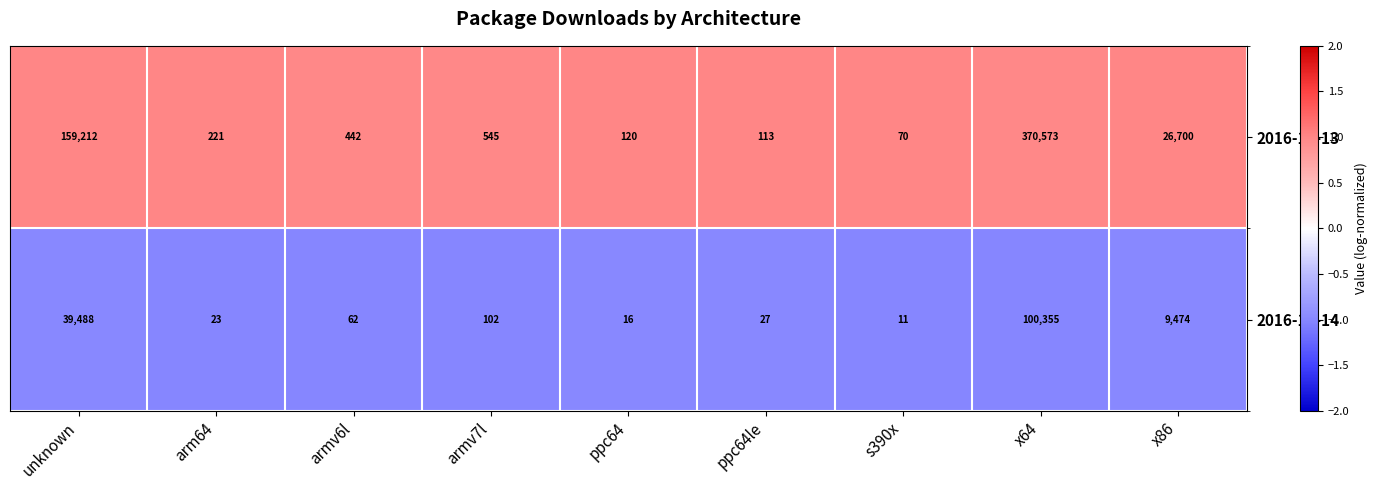

Which series has the largest total across all categories?

2016-12-13